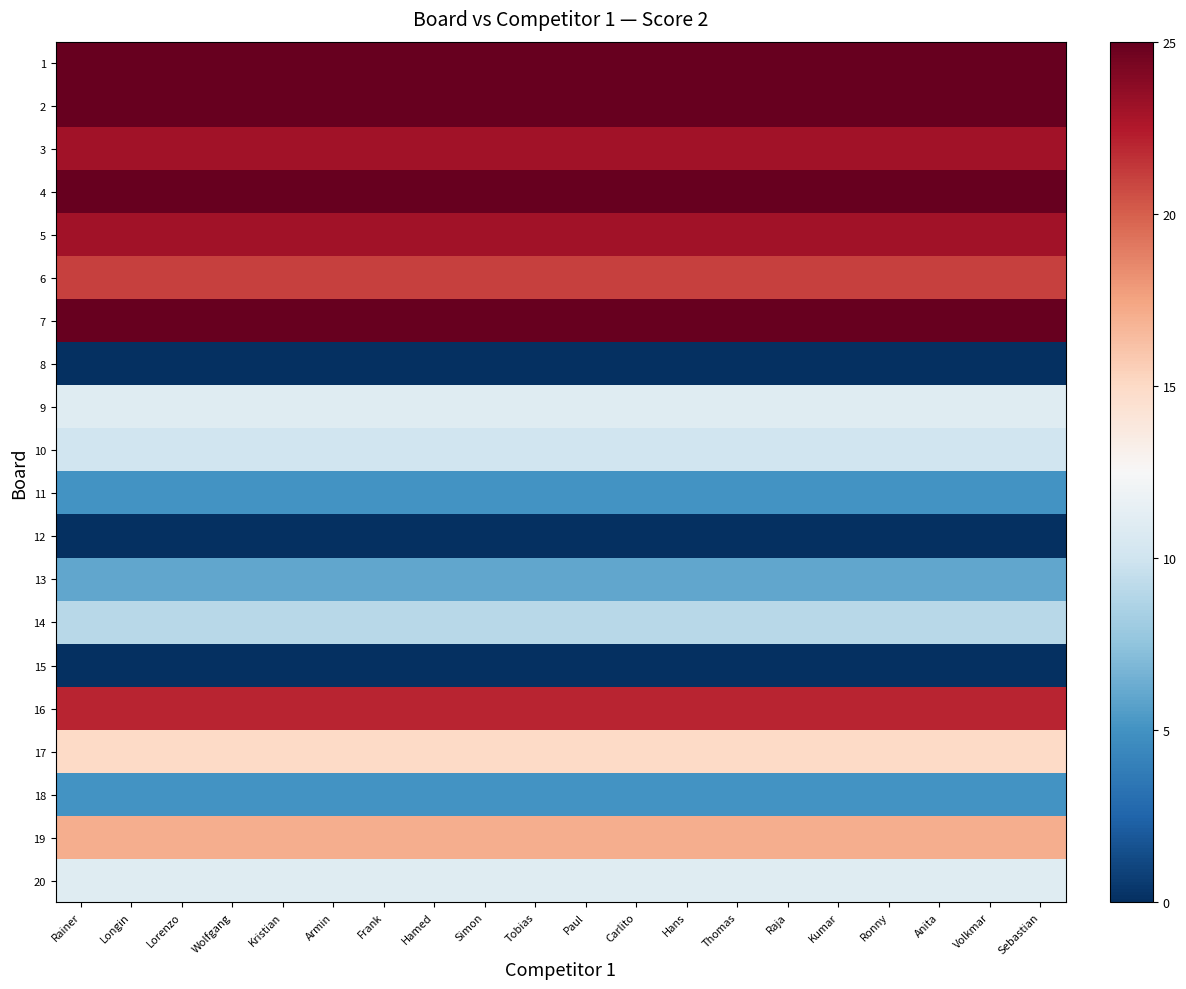

Which series has the largest range (max minus min)?

1